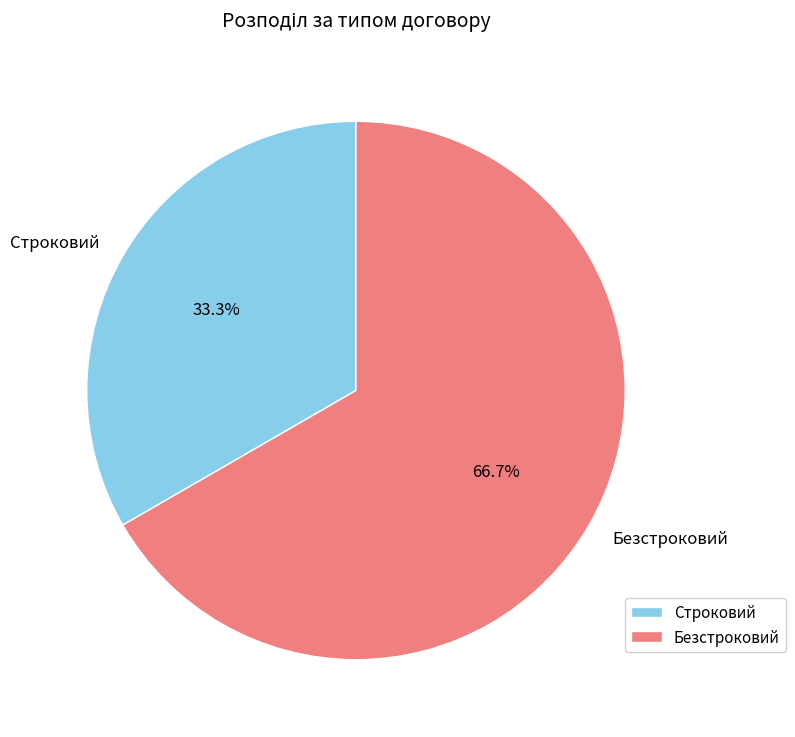

What is the largest slice in the pie chart?

Безстроковий